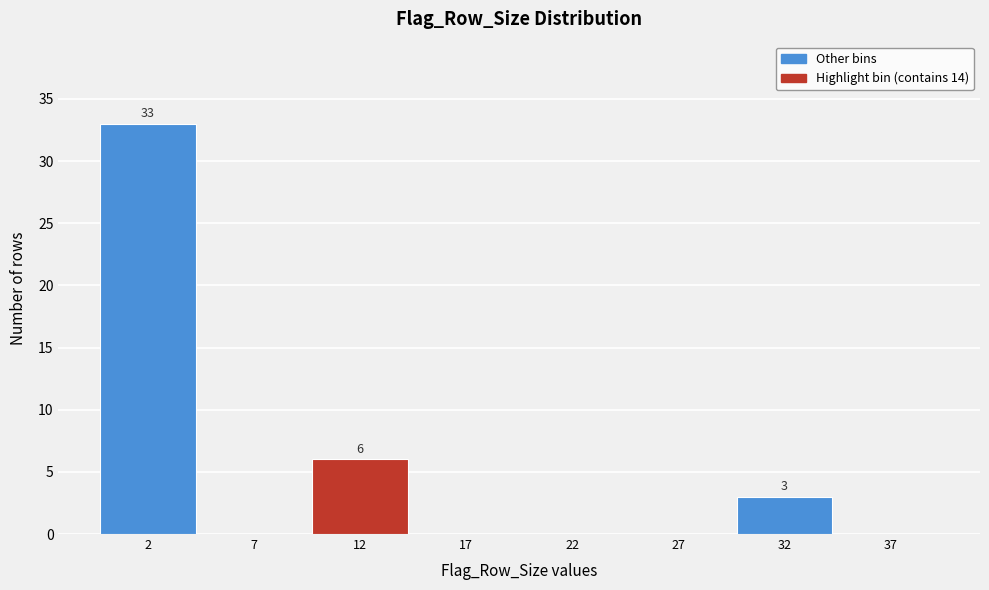

Reading right to left, transcribe all the data shown in this chart.

37=0	32=3	27=0	22=0	17=0	12=6	7=0	2=33